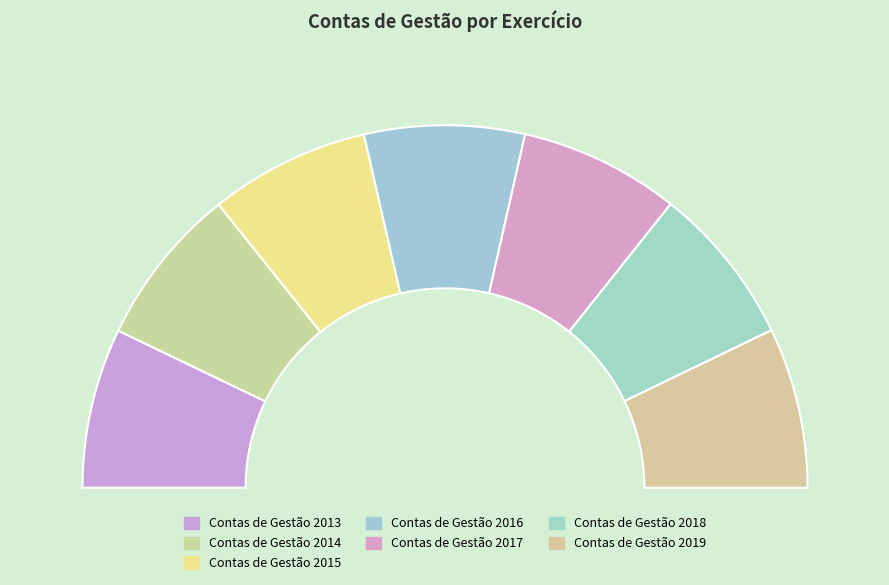

Does Contas de Gestão 2019 account for over 50% of the chart?

No